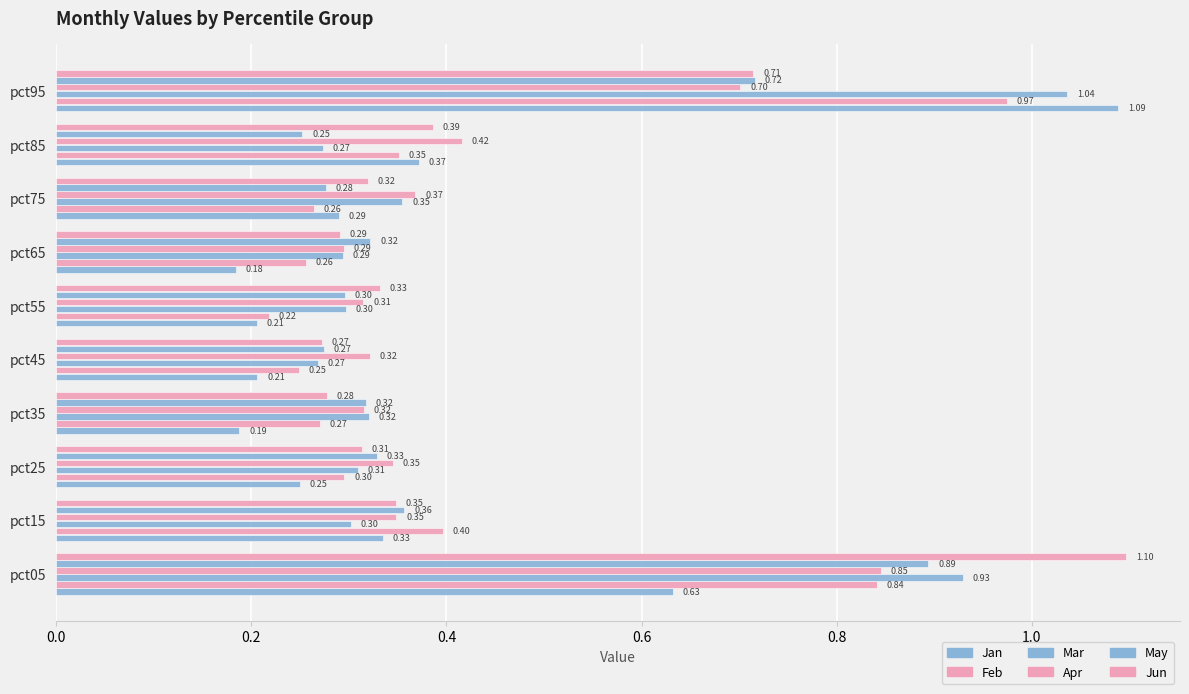

What is the sum of all May values?

4.0